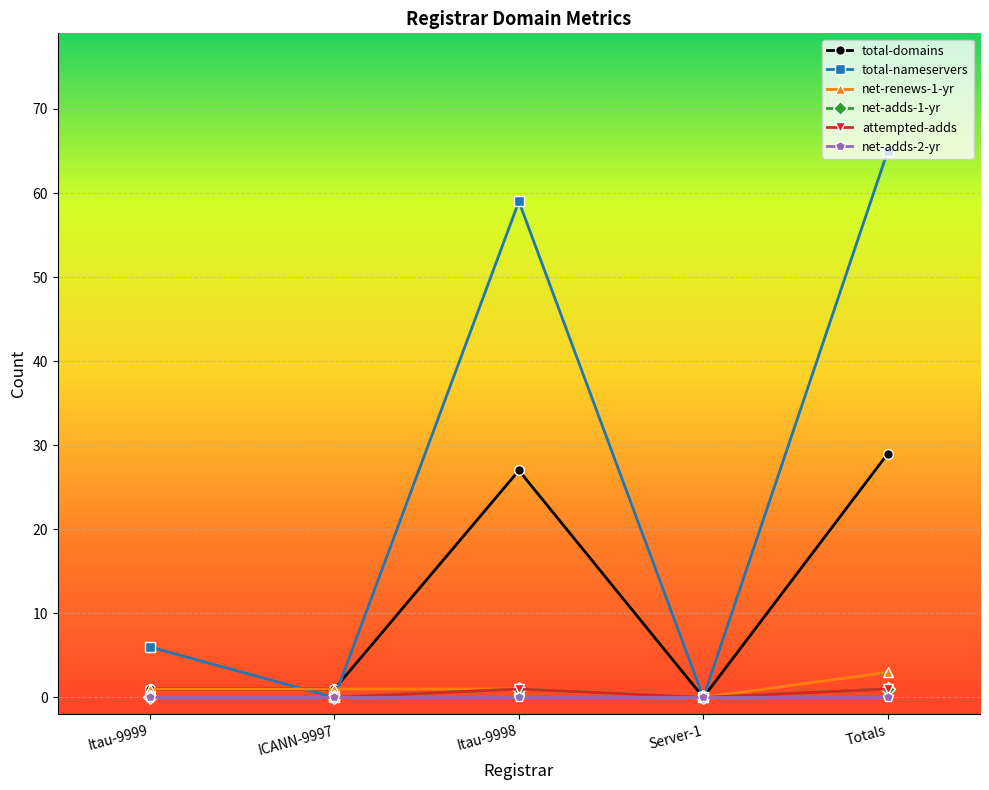

What is the maximum value shown in the chart?

65